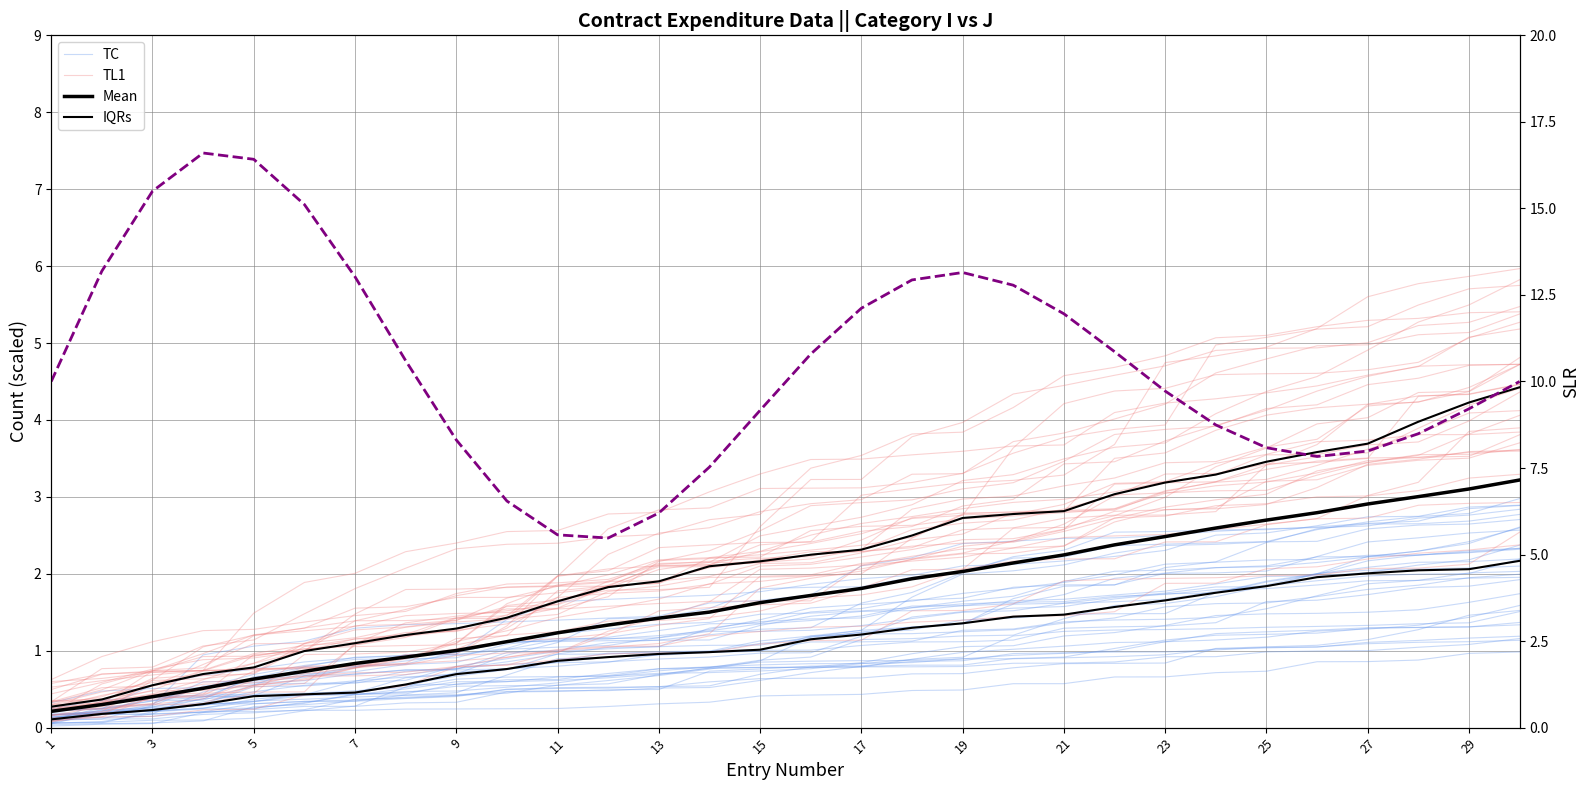

What is the spread (max minus min) of values at 29?

8.2